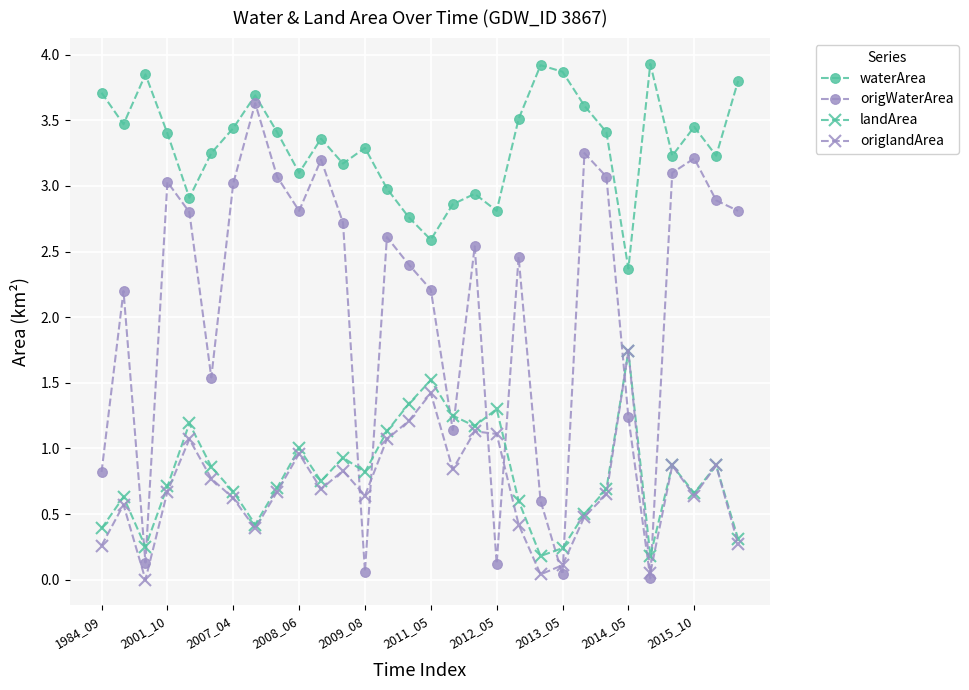

What is the value of the waterArea point at the 18th from the left?

2.9